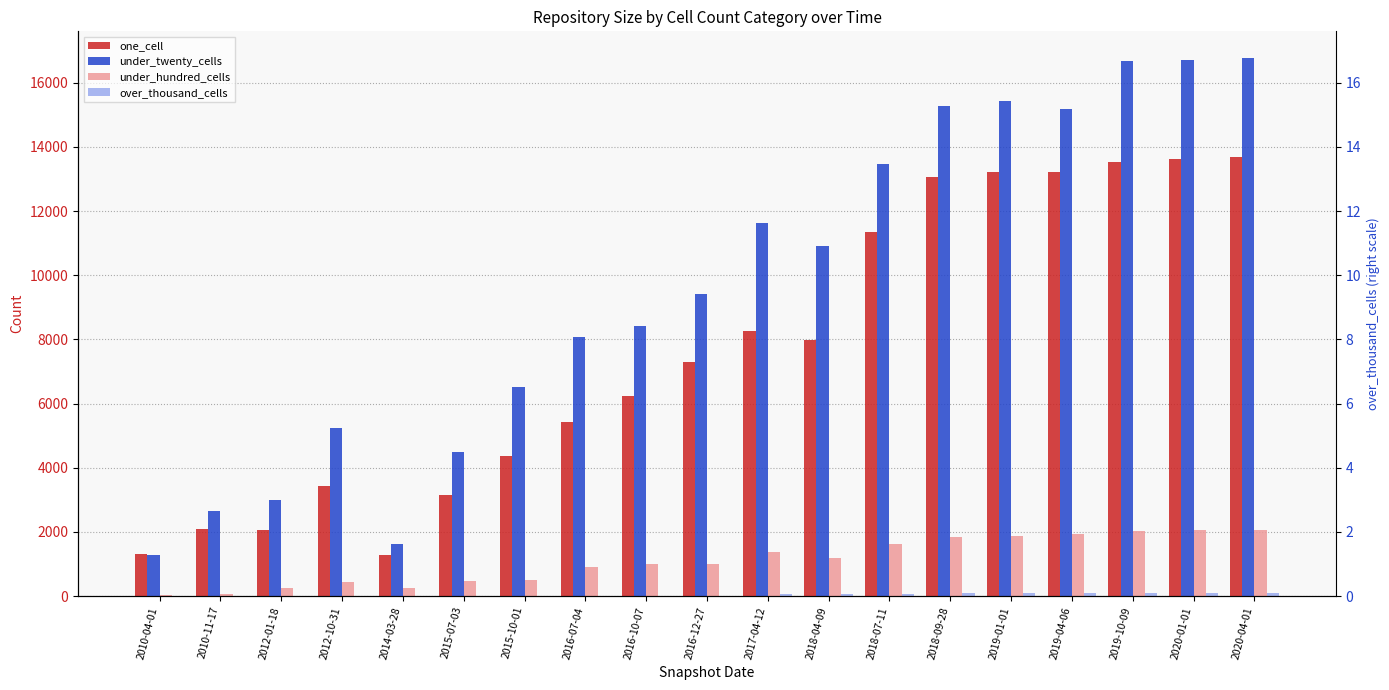

What is the sum of all one_cell values?

144558